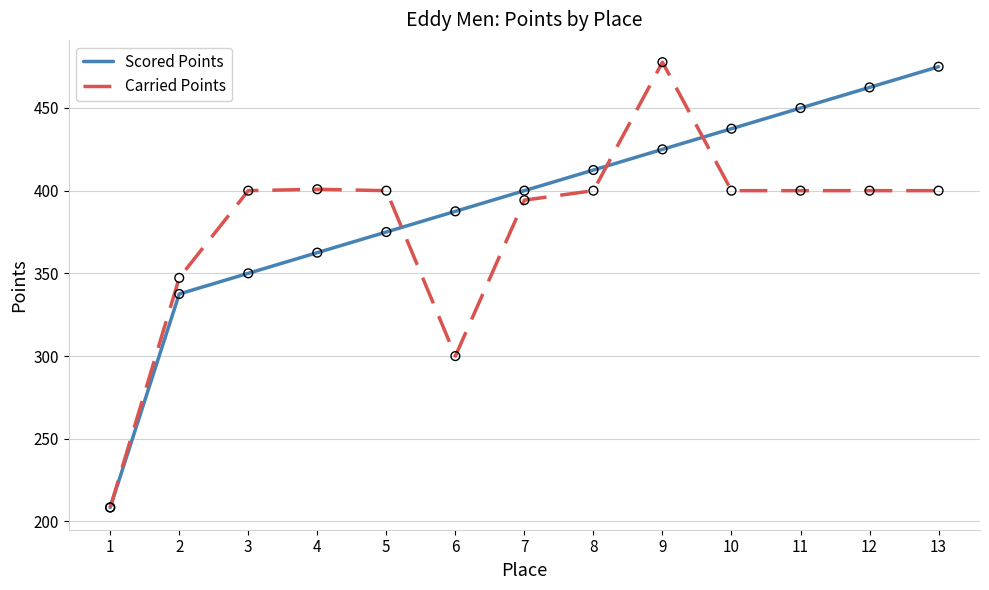

What is the total value across all series at 10?

837.5